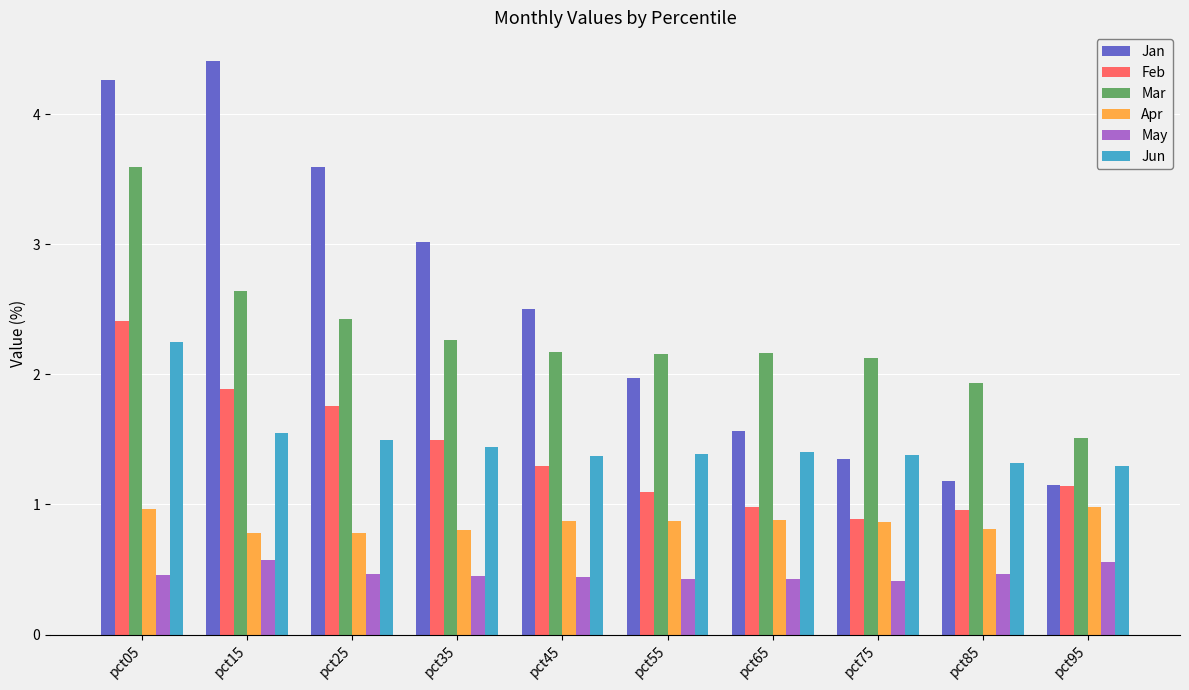

How many groups of bars are there?

10